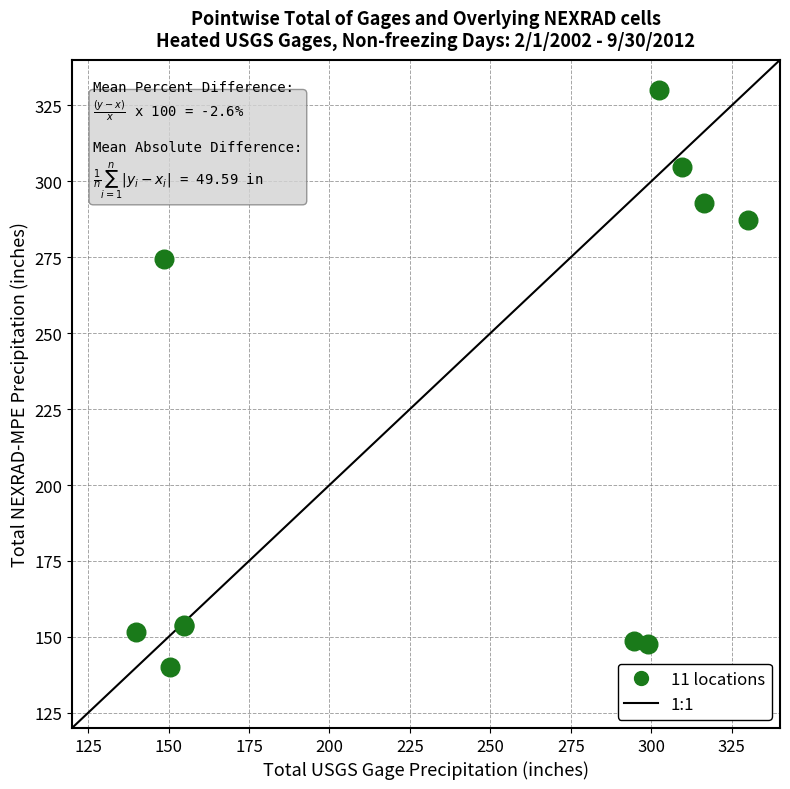

What Y value in the scatter plot is closest to 235?

274.4